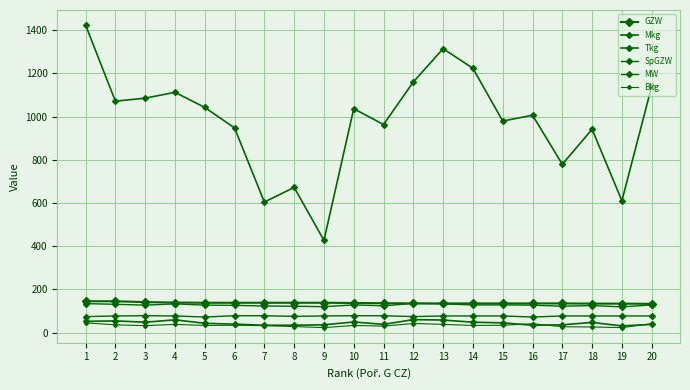

How many data points in Tkg are less than 45?

10